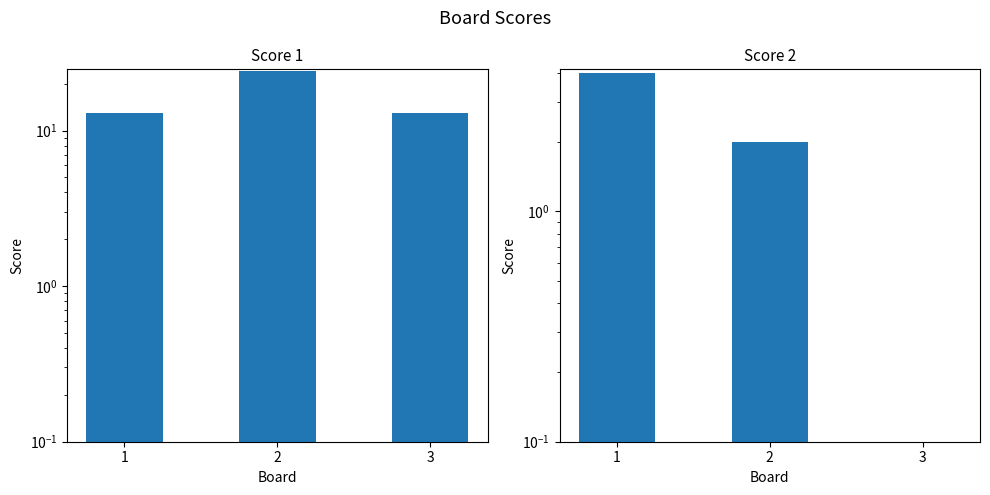

Reading left to right, what are all the values shown in this chart?

Score 1: 1=13	2=24	3=13
Score 2: 1=4	2=2	3=0